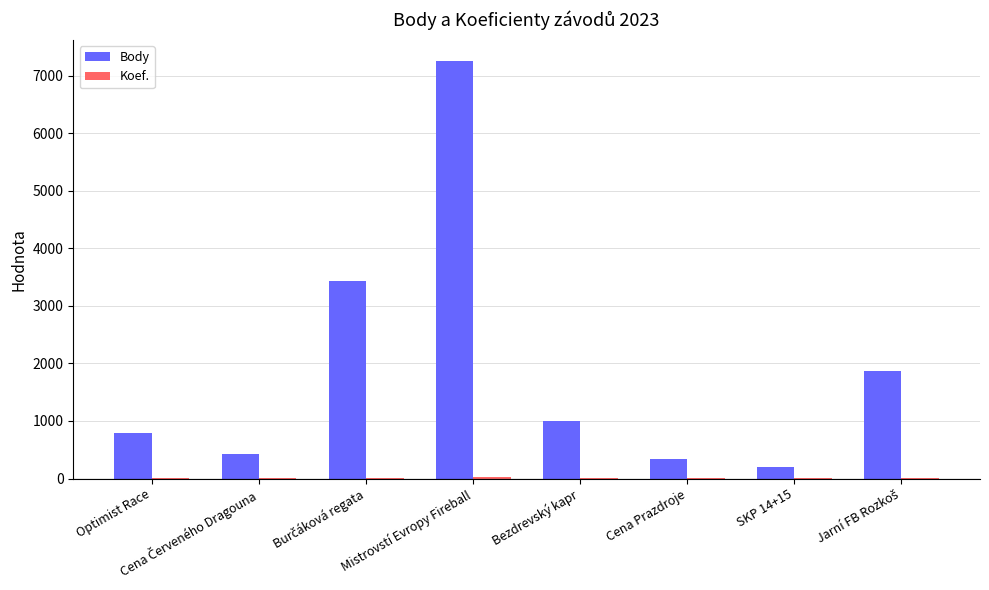

True or false: Body has a value of 10590 at Mistrovstí Evropy Fireball.

False